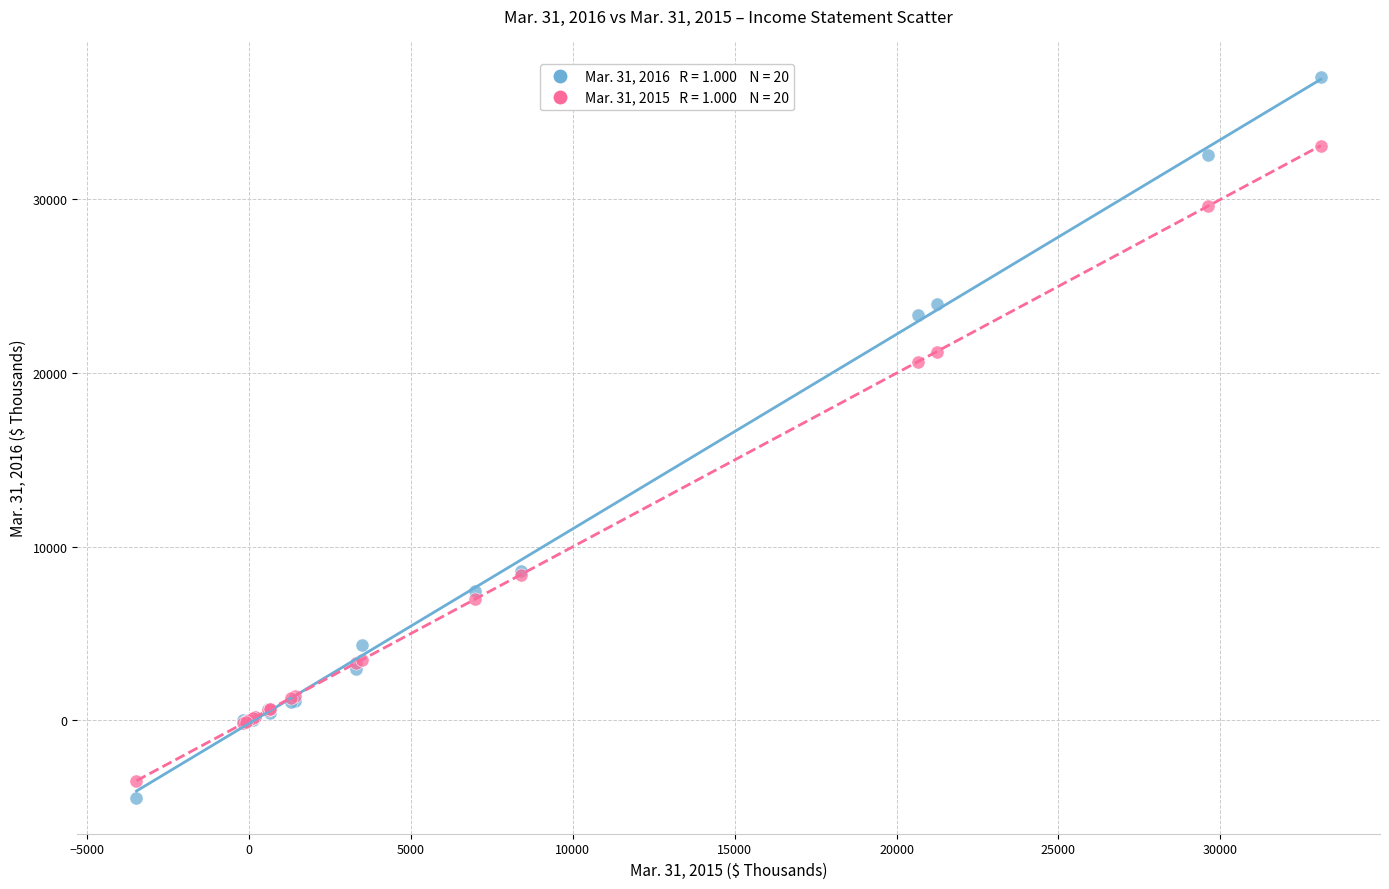

Across all series, what Y value is closest to 16285?

20648